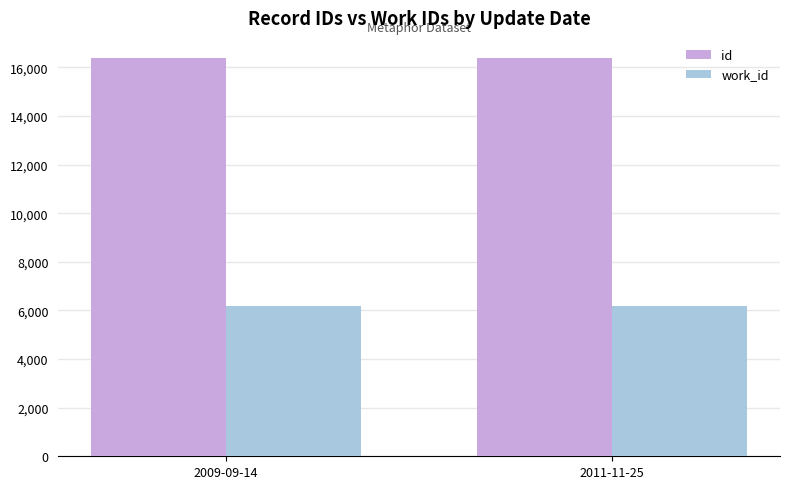

What are all the series names shown in the legend?

id, work_id